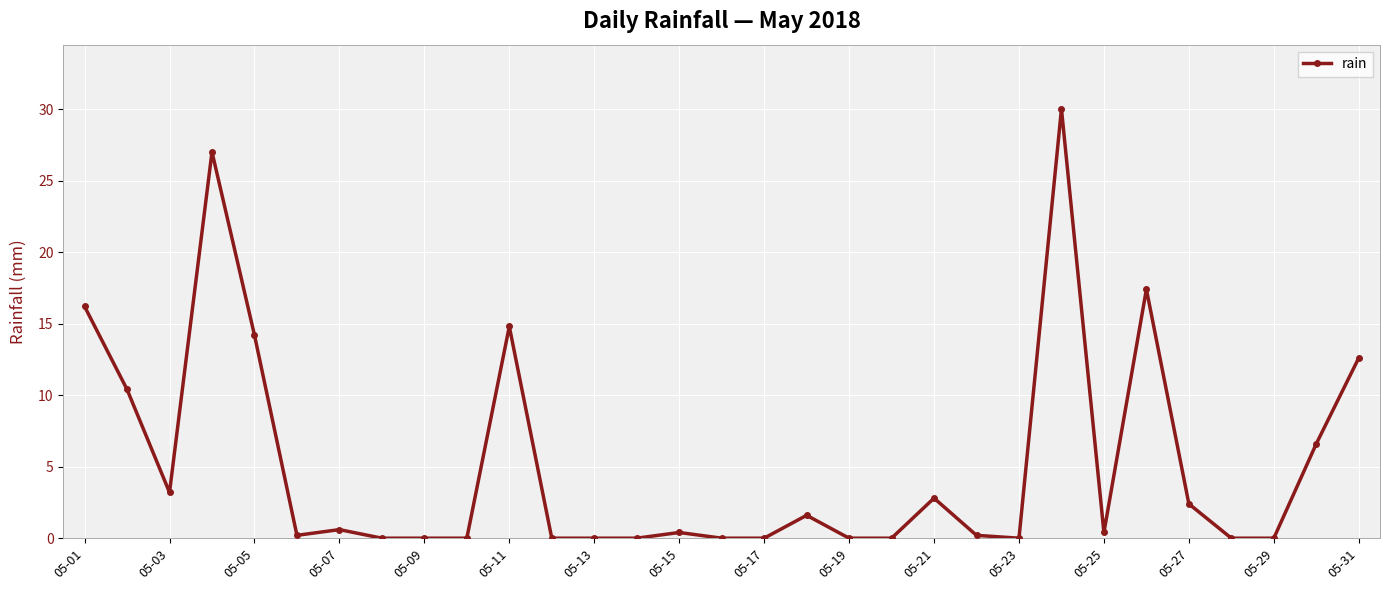

What is the maximum value shown in the chart?

30.0